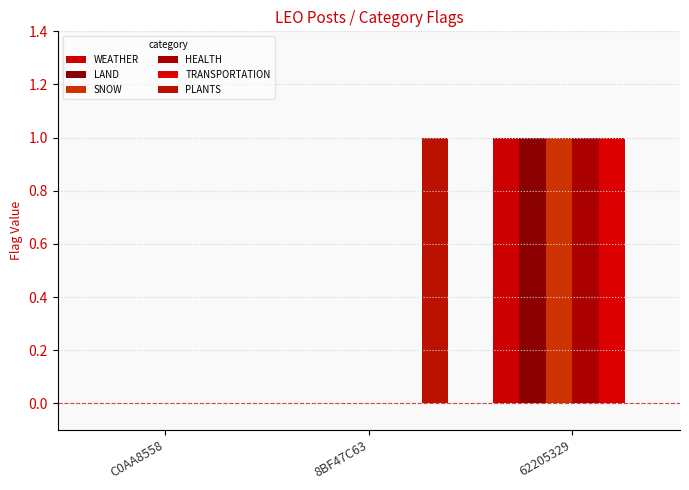

Does the chart contain stacked bars?

No